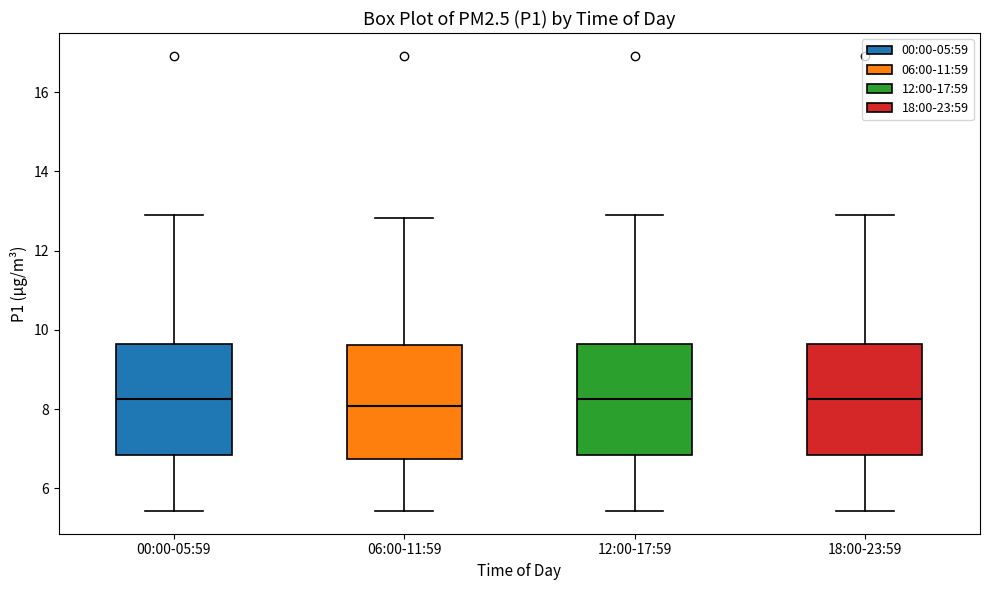

Where does the median line of the box for 06:00-11:59 sit on the y-axis? The values are not printed on the chart, so give them approximately, as read against the axis.

8.0